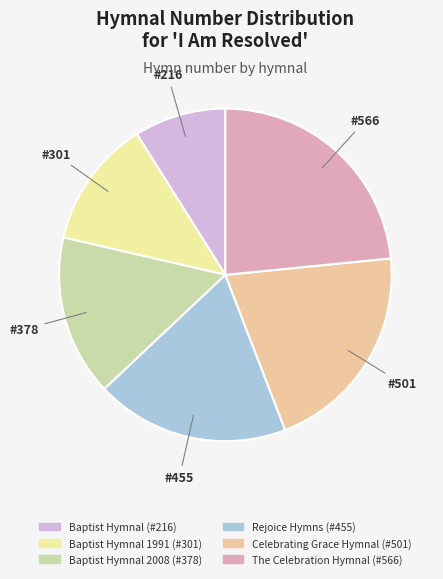

How many slices are in this pie chart?

6